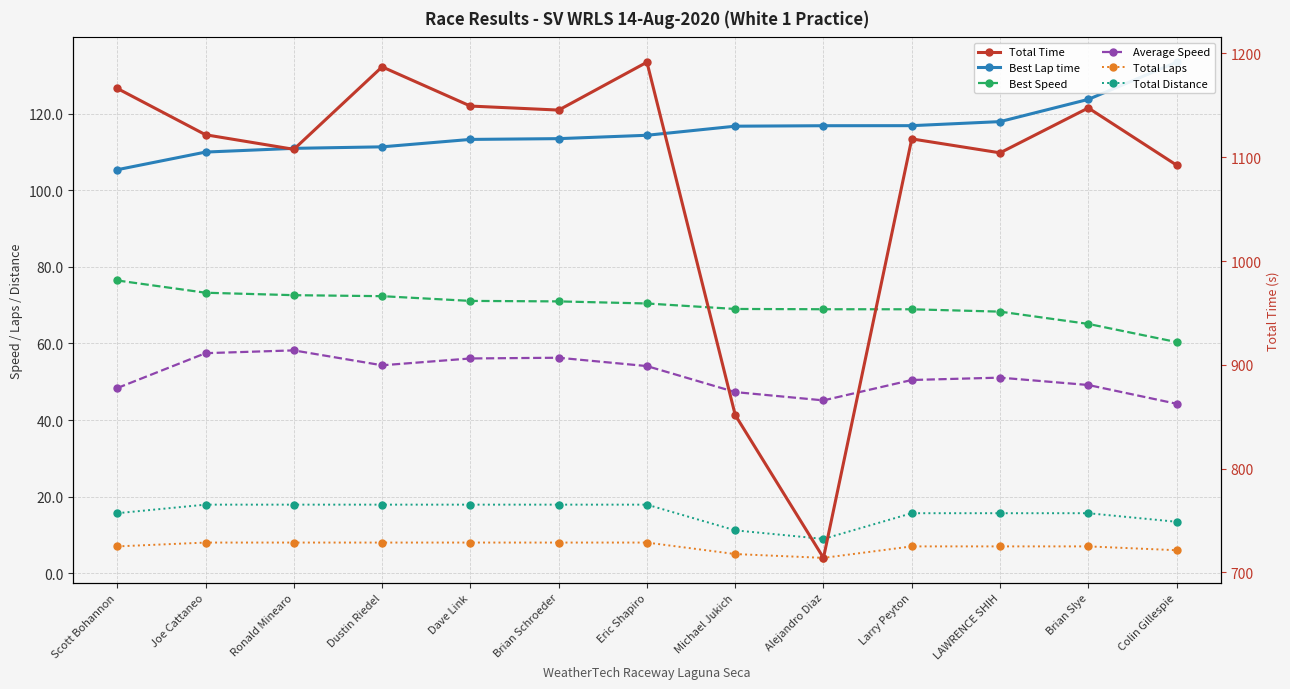

What is the value of the Average Speed point at the 2nd from the left?

57.5